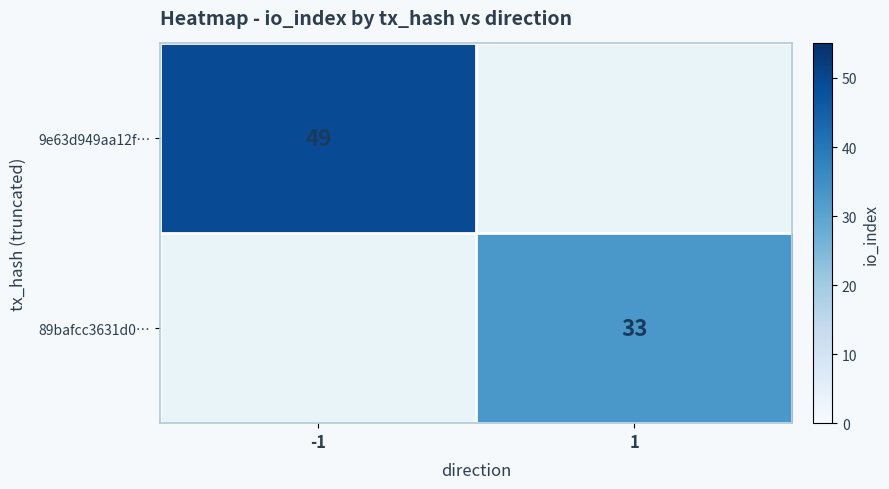

Is it true that 9e63d949aa12f… equals 49 at -1?

True